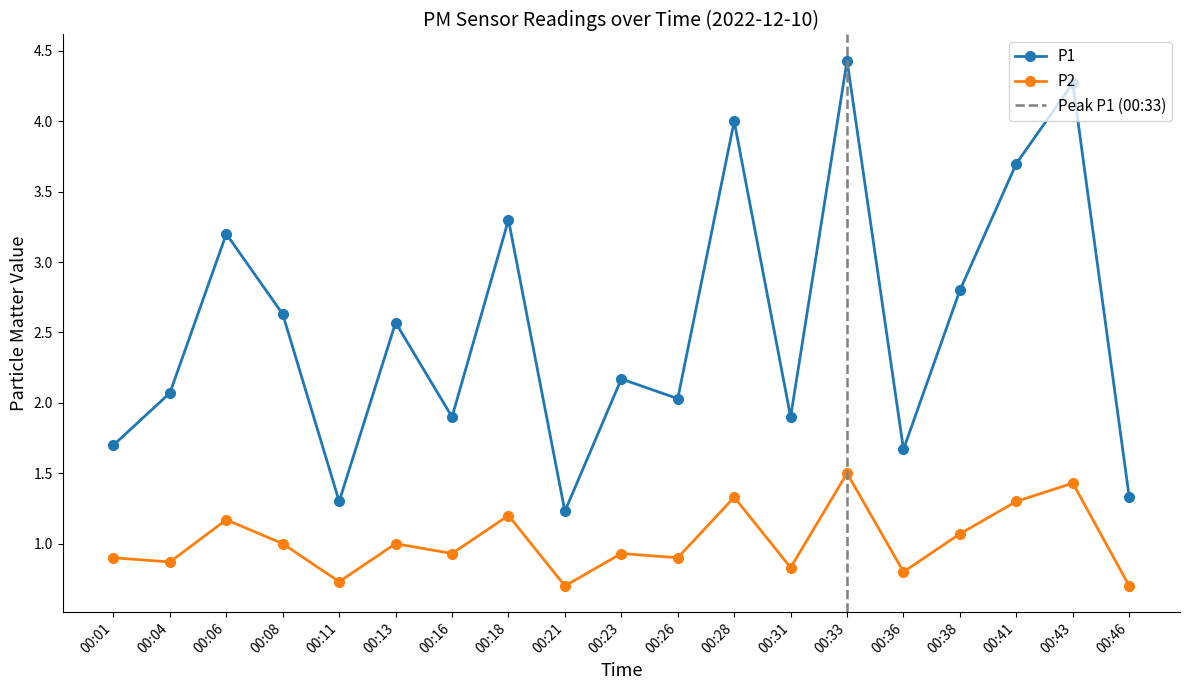

Where is the first local minimum for P1?

00:11